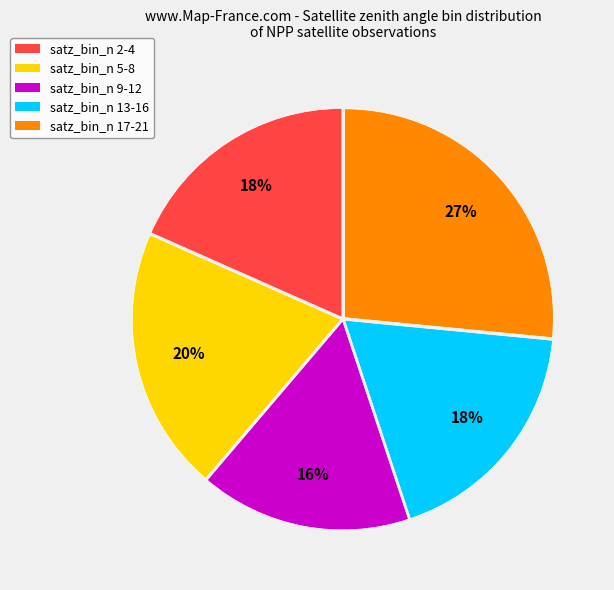

To the nearest percent, what is the average slice percentage?

20%